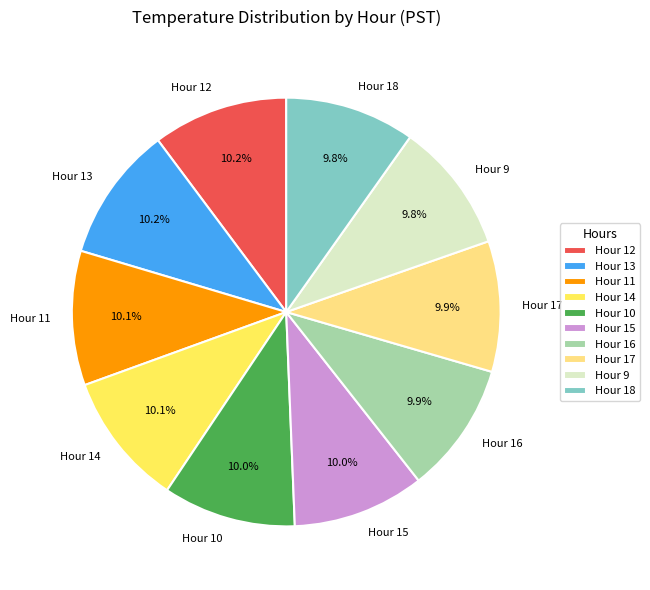

Is Hour 18 the majority of the pie?

No